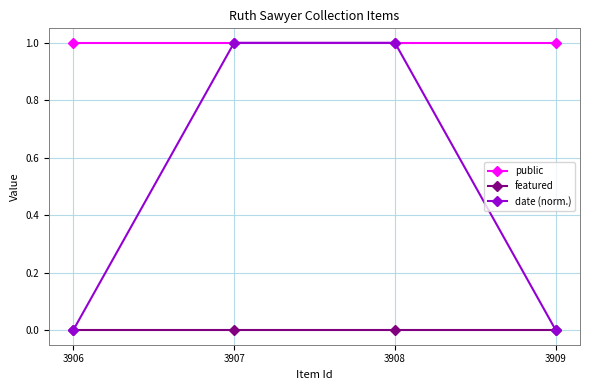

The value of public at 3907 is 0.4. True or false?

False